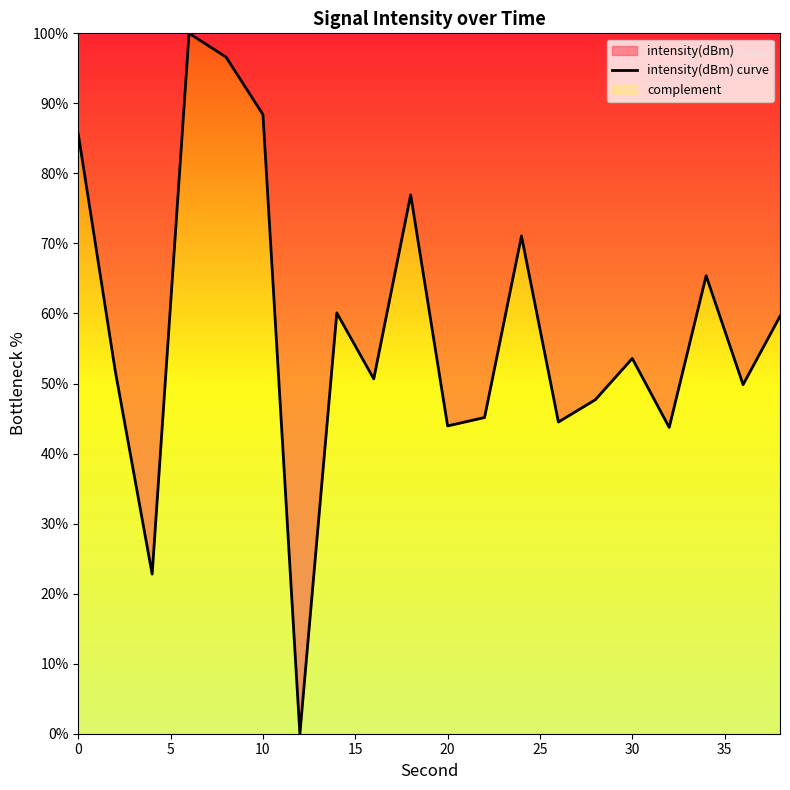

What is the greatest value displayed?

100.0